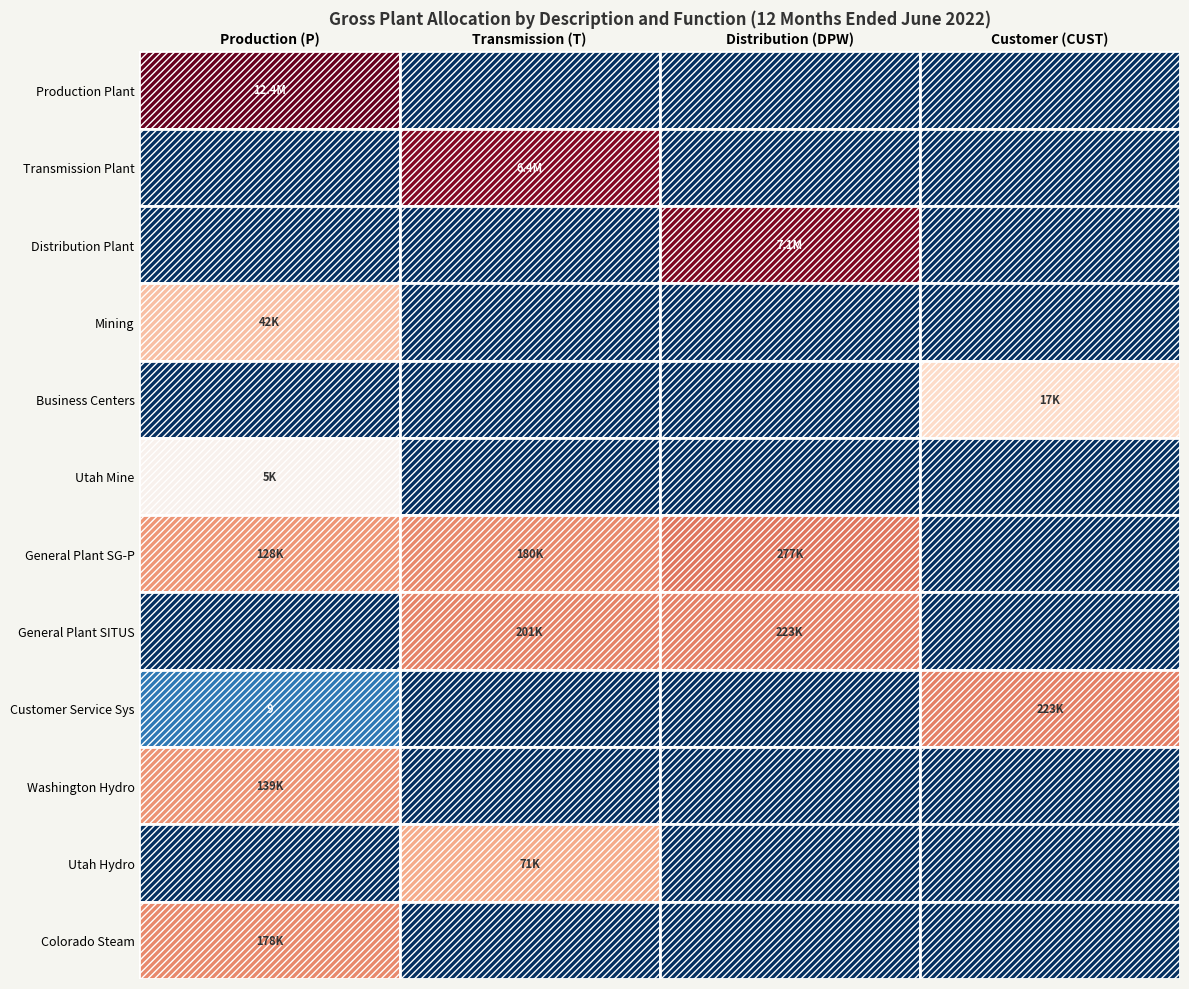

At which category is the sum across all series the highest?

Production (P)